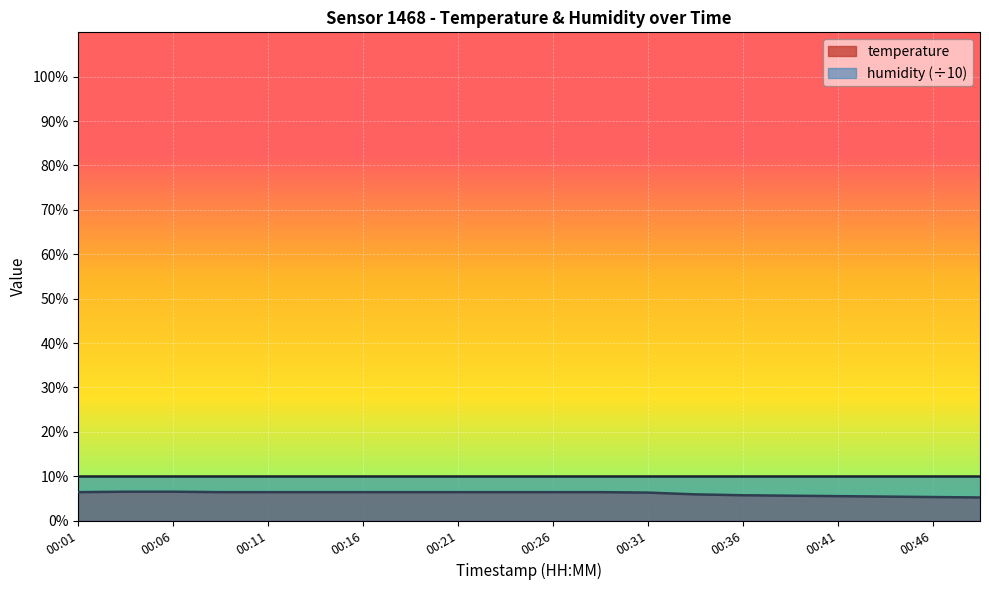

How many lines are shown in the chart?

2